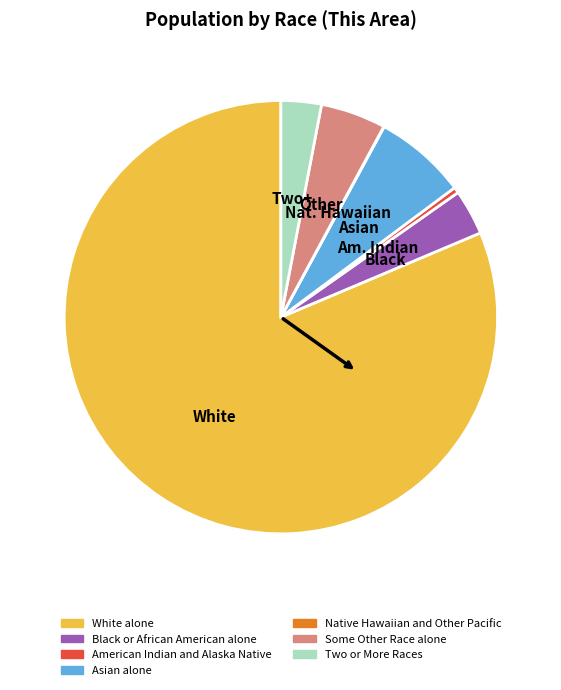

Between American Indian and Alaska Native and Two or More Races, which is larger?

Two or More Races